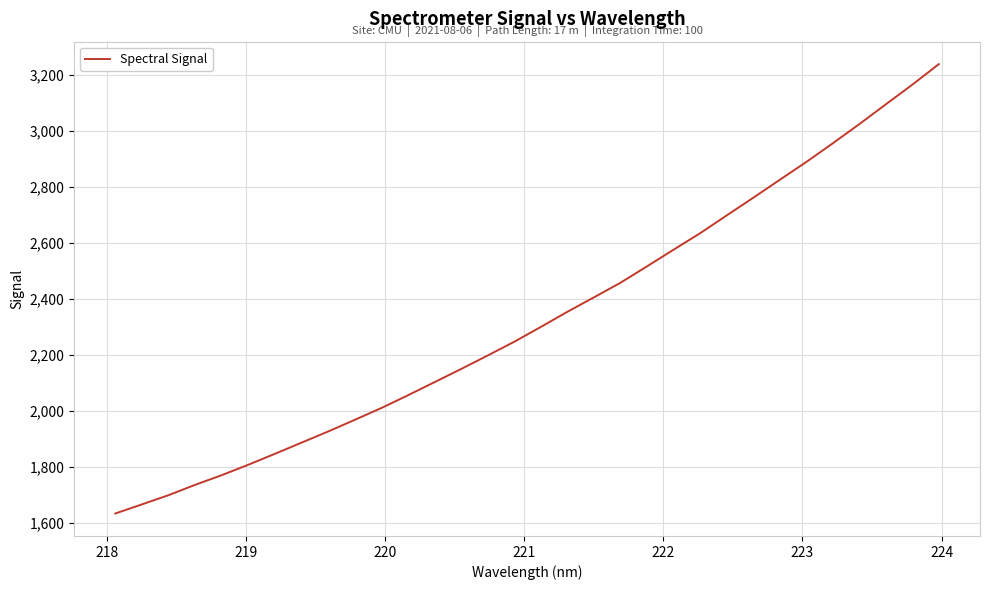

What is the sum of all values?

74594.5